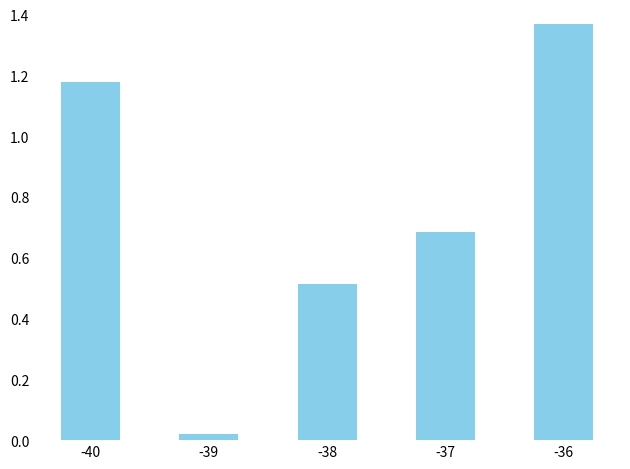

At which label is the value closest to 0?

-39